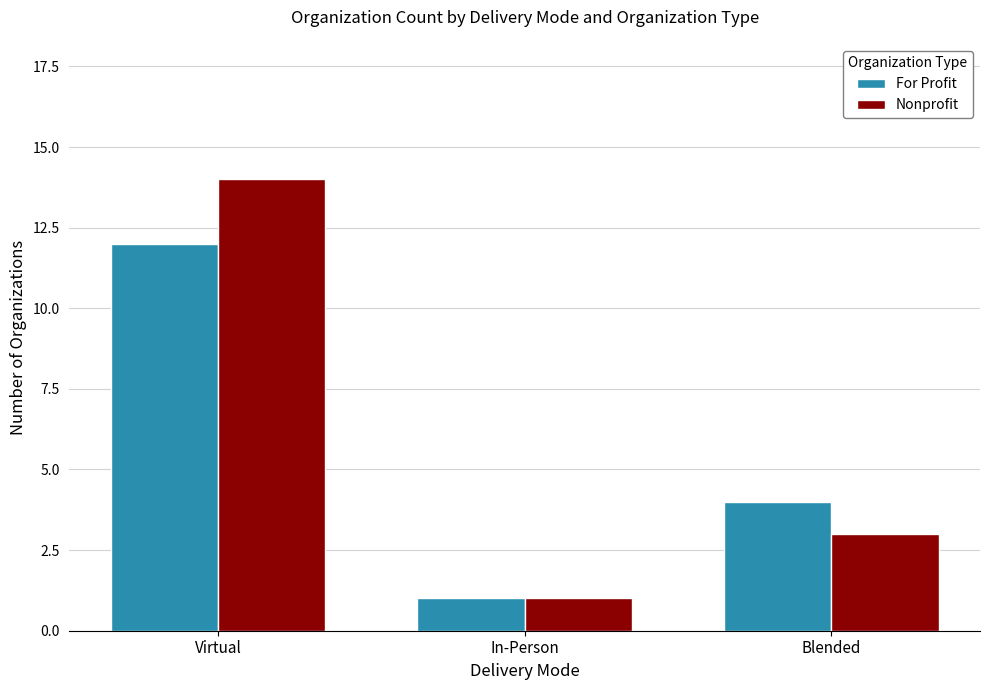

Count the For Profit values in the range 1 to 12.

3